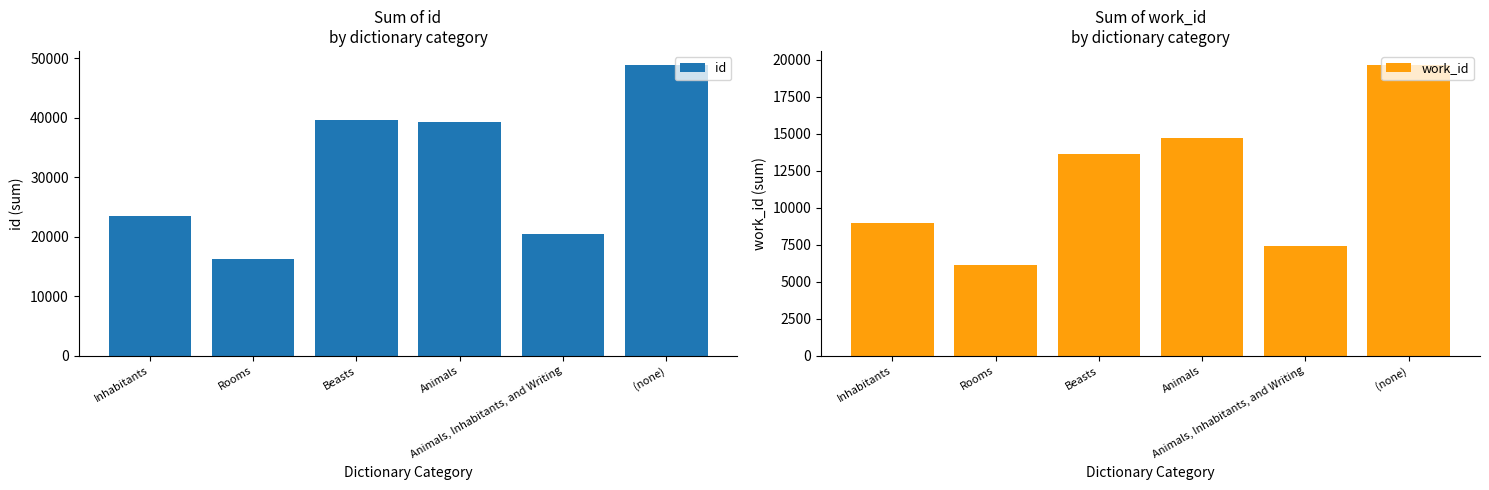

What are all the series names shown in the legend?

id, work_id